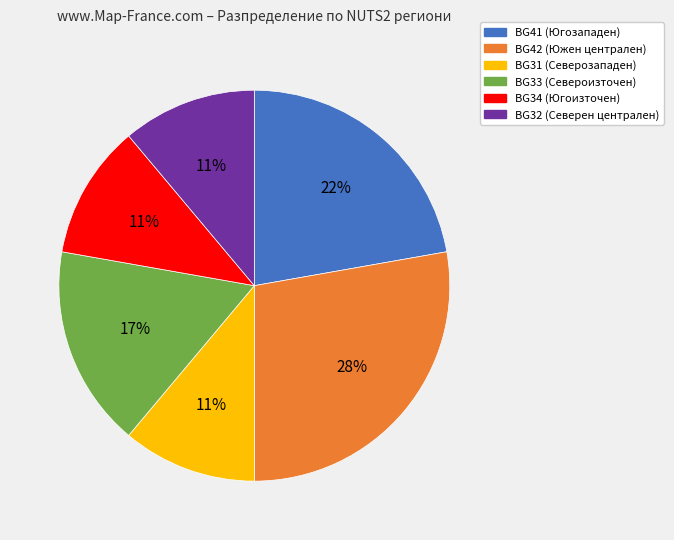

The BG33 (Североизточен) slice represents 25% of the pie. True or false?

False